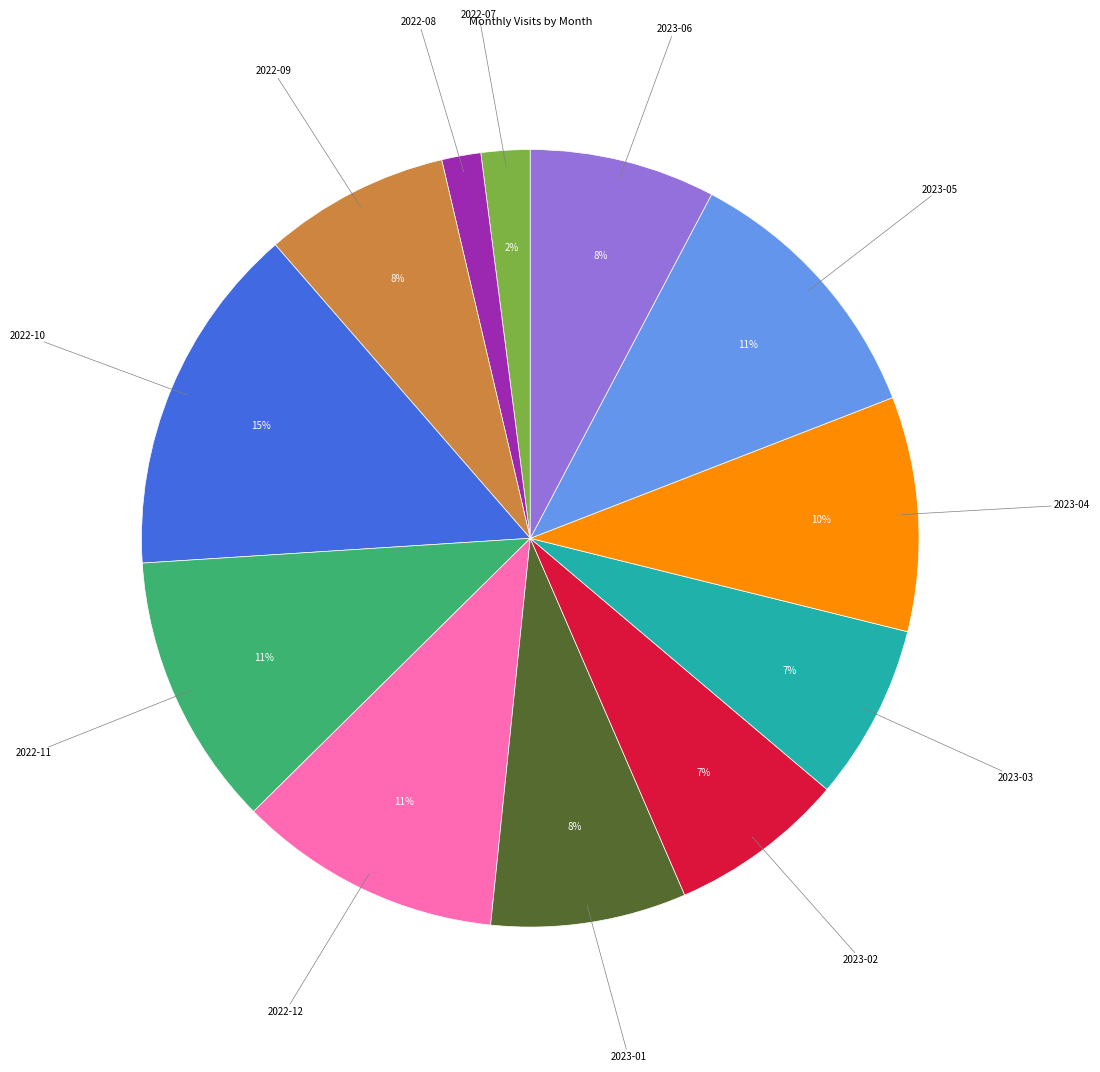

True or false: 2022-10 accounts for 6% of the total.

False